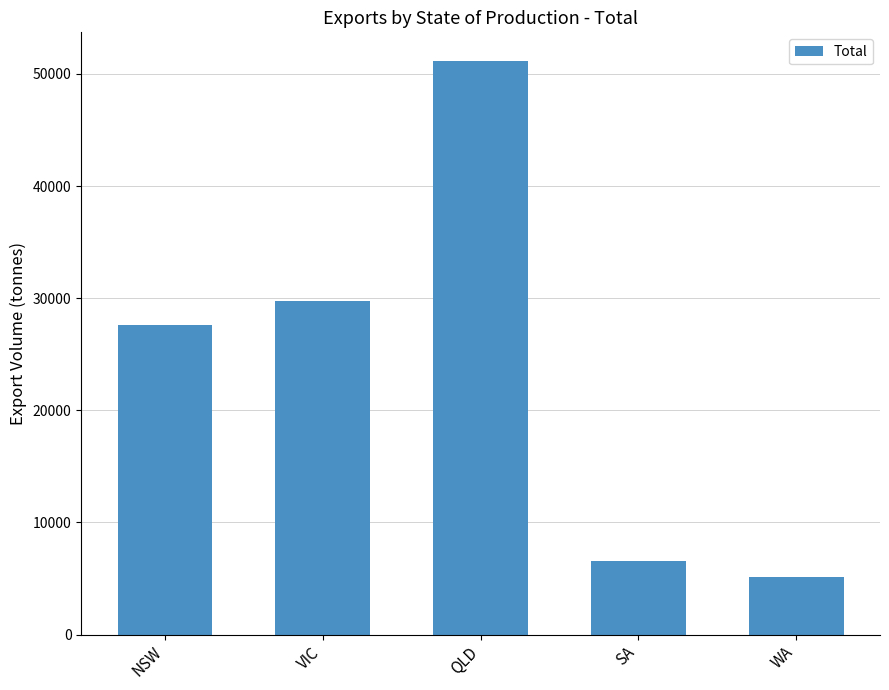

How many data points are less than 27570?

2